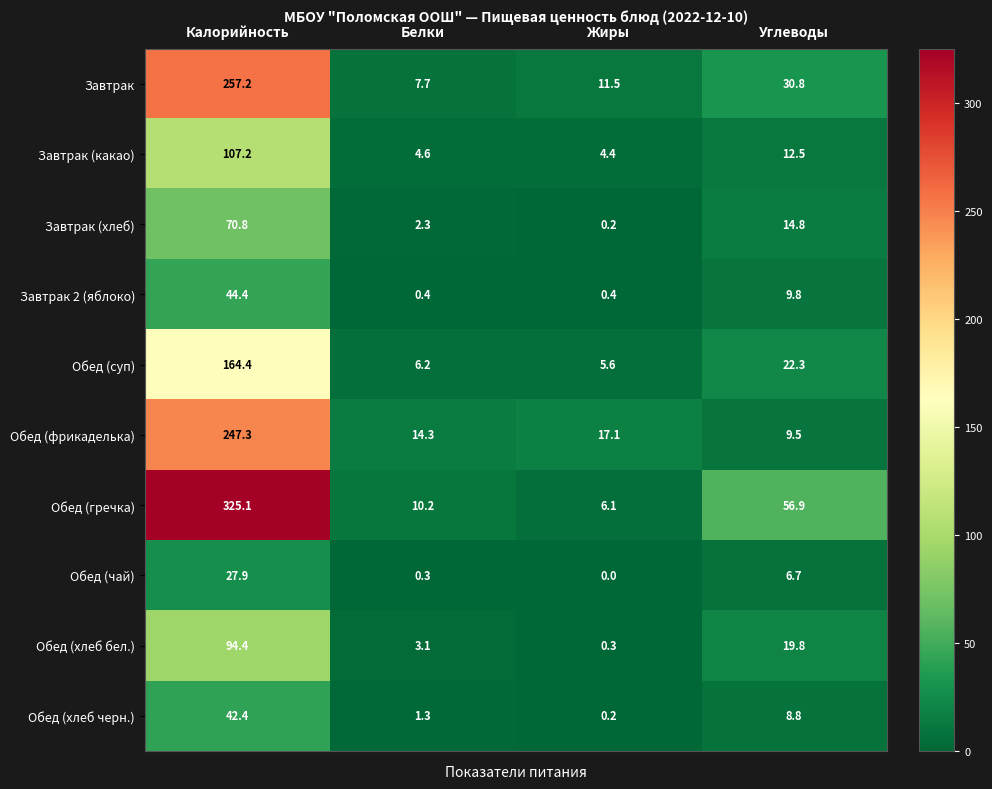

List the labels in order of Обед (хлеб черн.) value, largest first.

Калорийность, Углеводы, Белки, Жиры